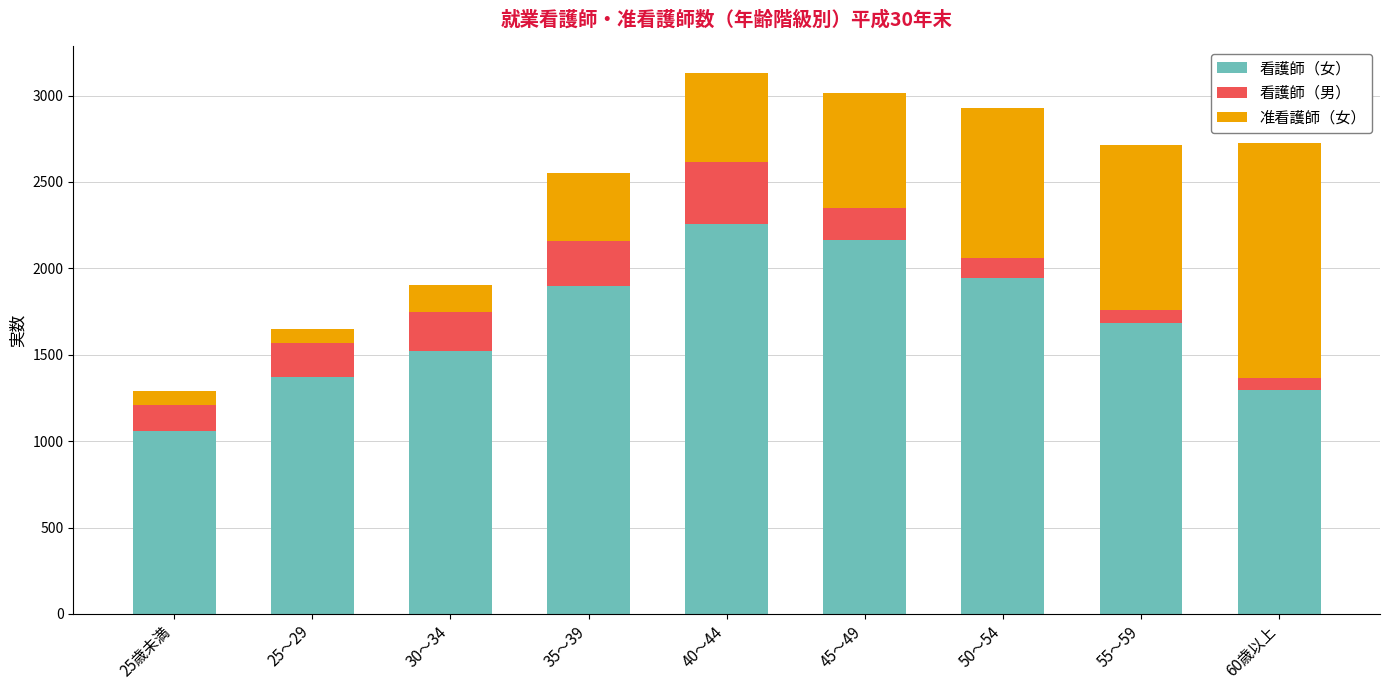

What is the total value across all series at 30～34?

1904